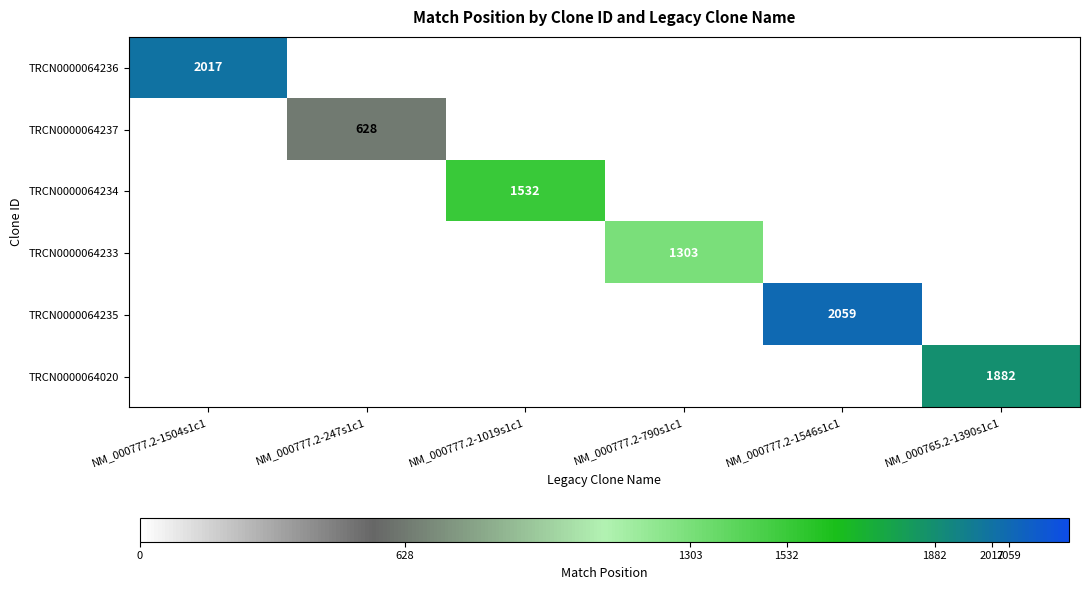

Between NM_000765.2-1390s1c1 and NM_000777.2-790s1c1, which is larger?

NM_000765.2-1390s1c1